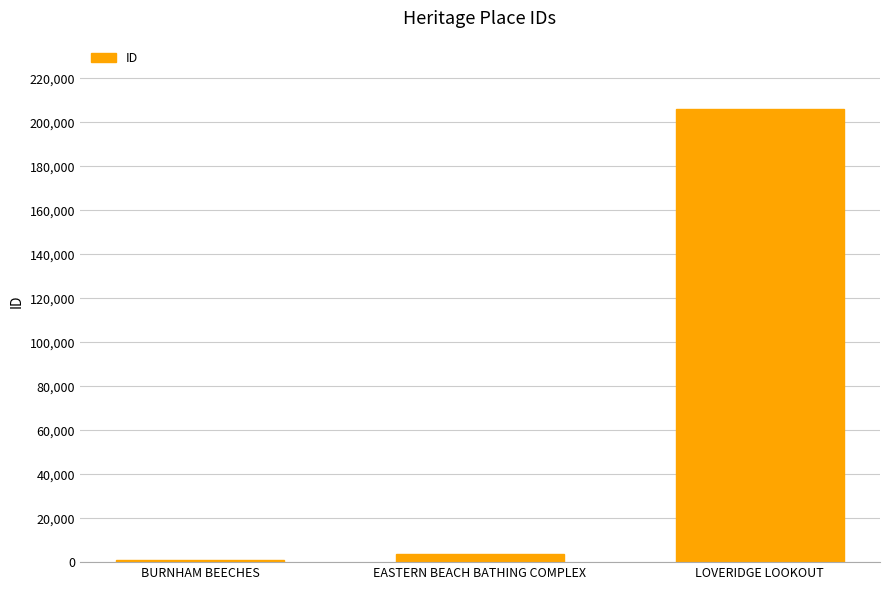

What is the greatest value displayed?

206243